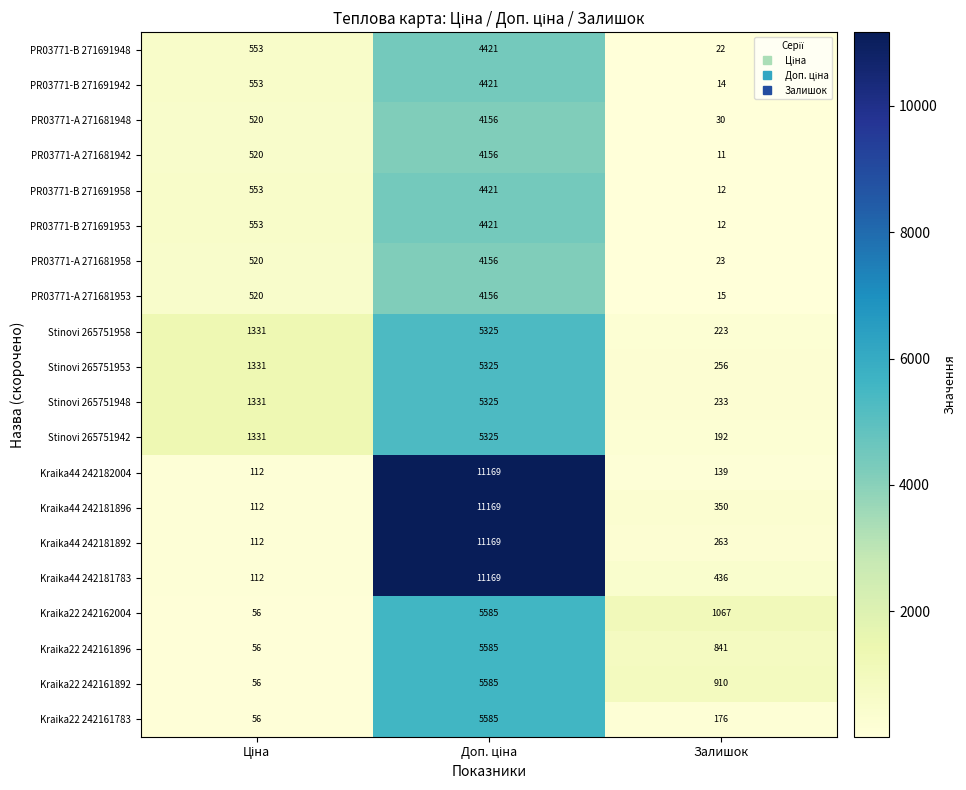

Where is Kraika44 242181896 nearest to the value 5640?

Залишок